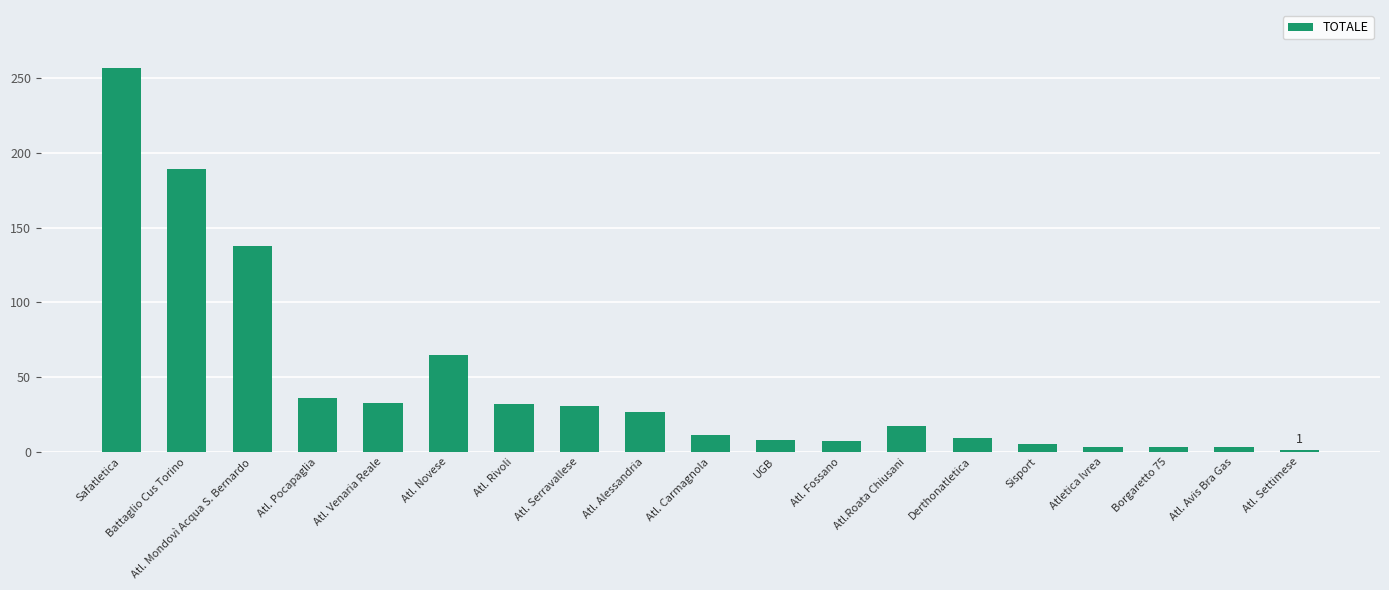

Read the value at Sisport, to the nearest 5.

5